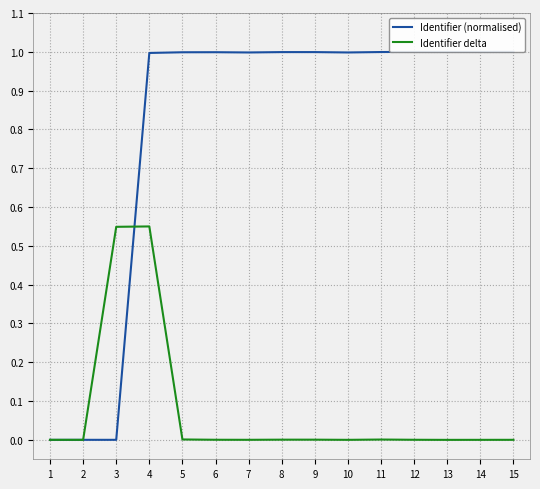

What are all the series names shown in the legend?

Identifier (normalised), Identifier delta